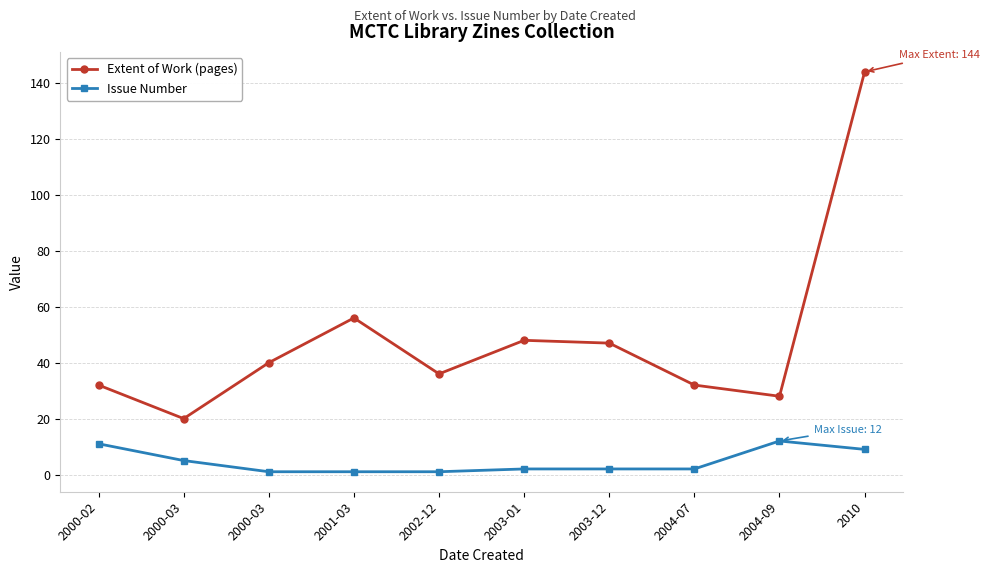

True or false: Issue Number and Extent of Work (pages) intersect in this chart.

False